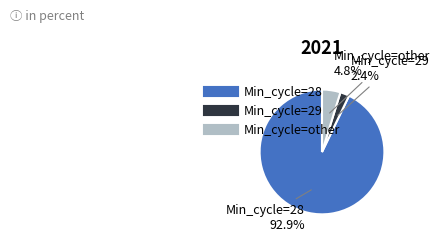

Is there any slice that represents more than half of the pie?

Yes